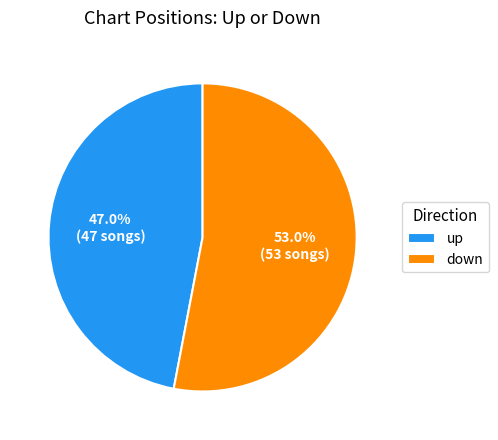

Which category has the smallest portion of the pie?

up